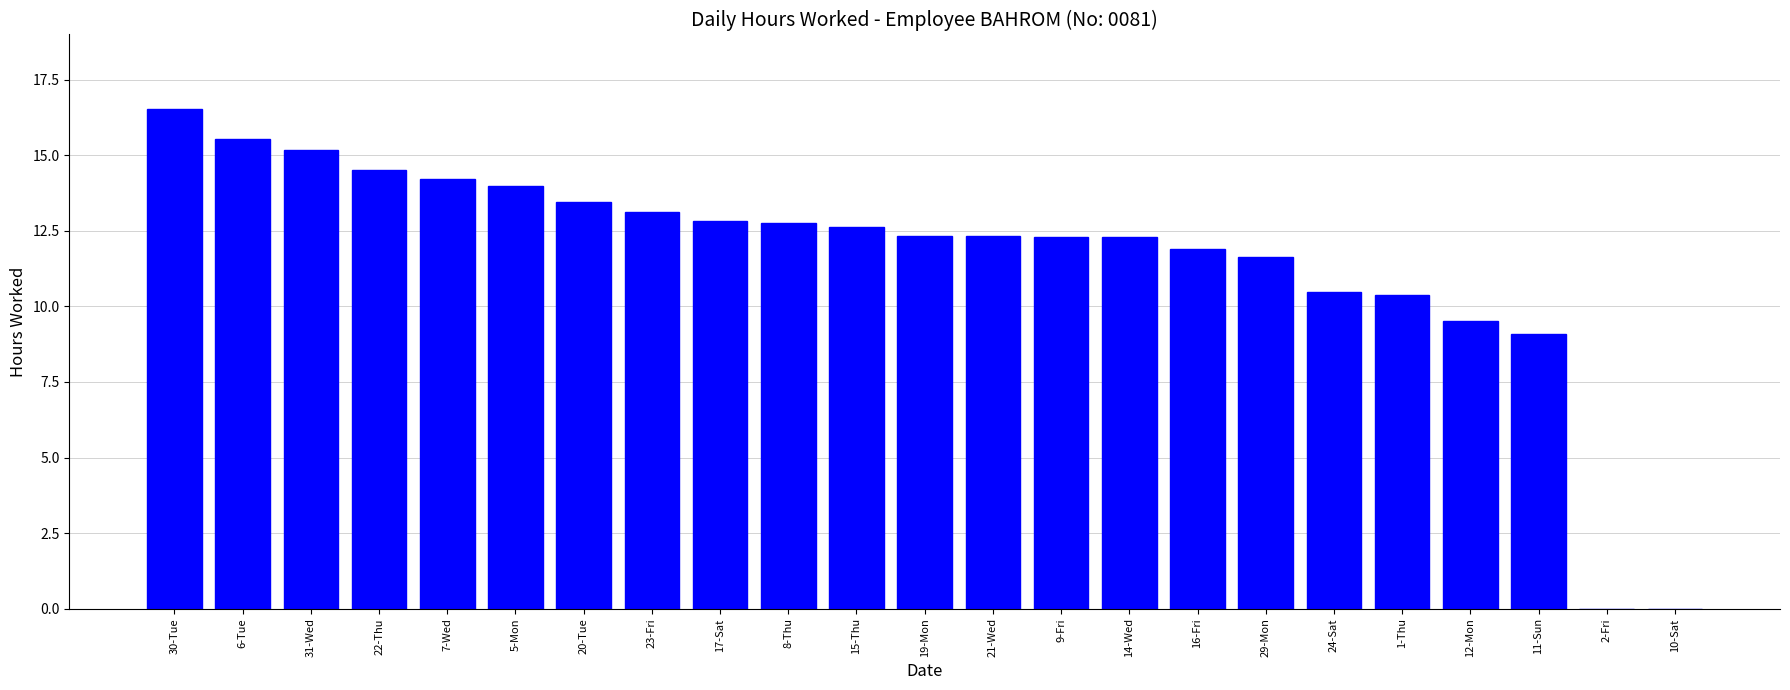

The chart shows a value of 4.4 at 21-Wed. True or false?

False